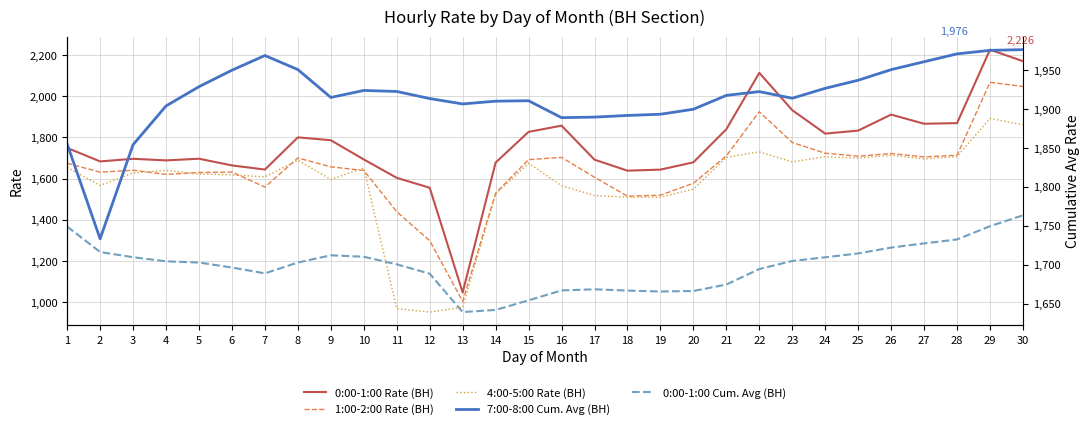

Which label corresponds to the smallest value in the chart?

12